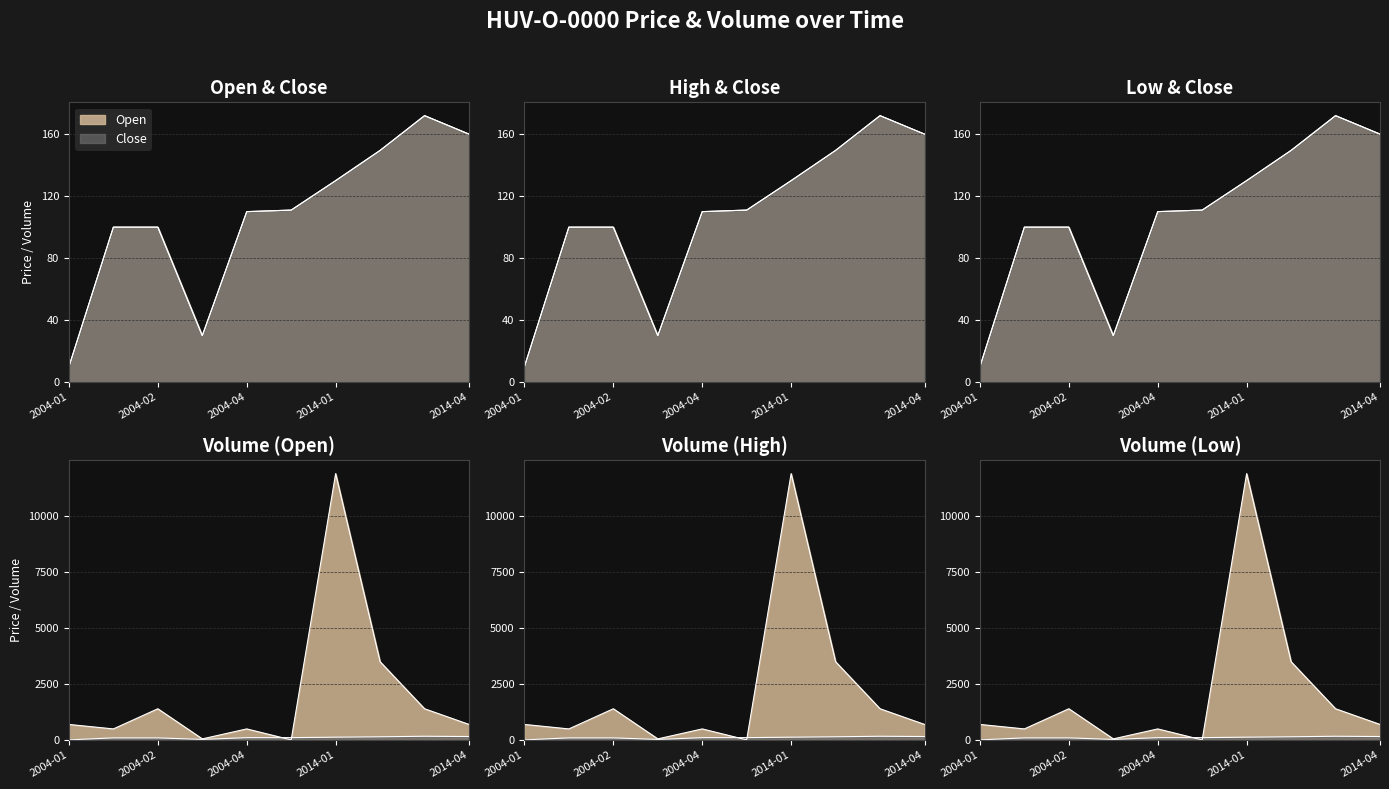

What is the smallest value displayed?

10.0